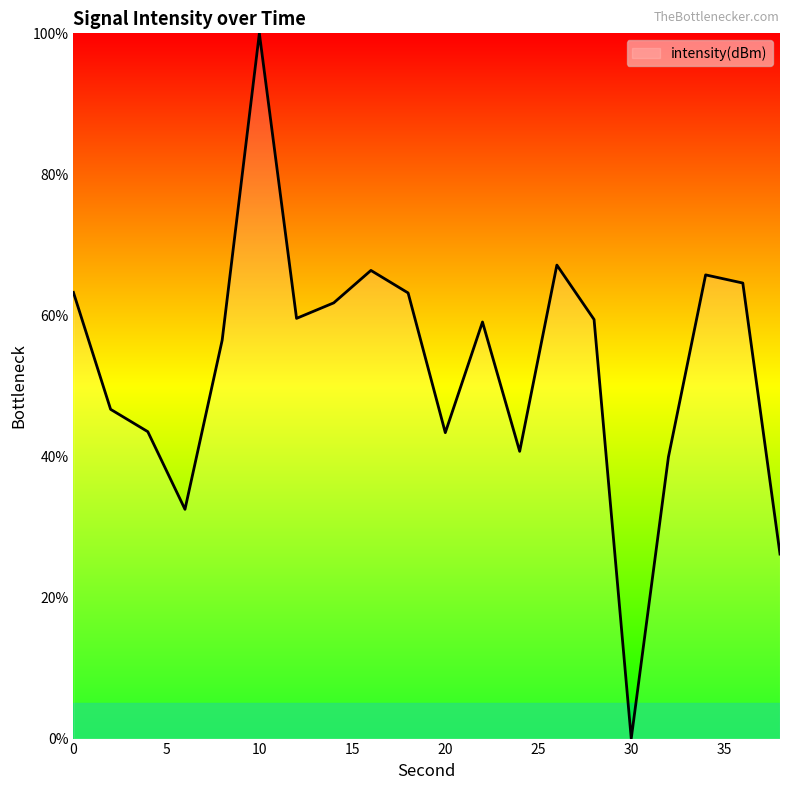

What is the maximum value shown in the chart?

100.0